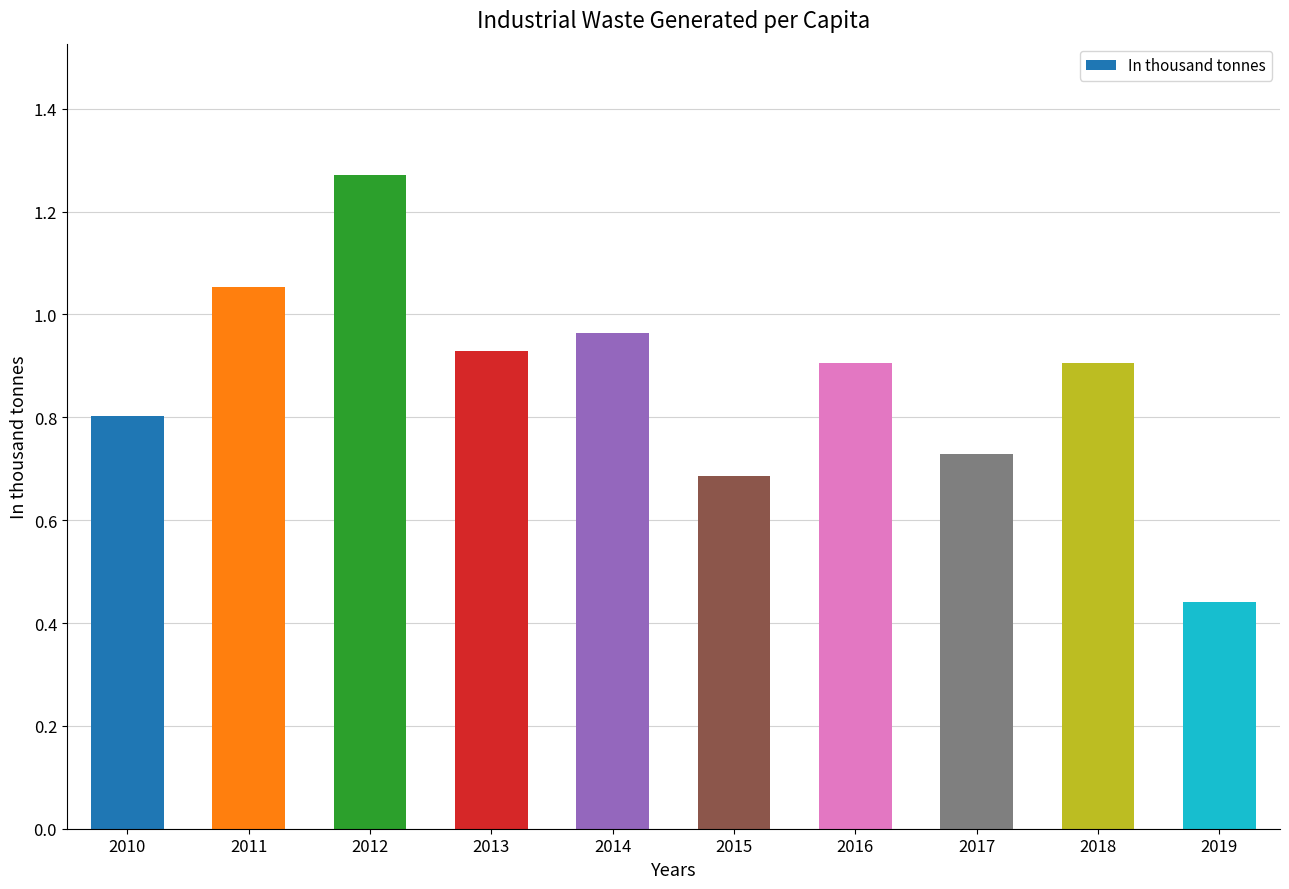

At which category does the chart reach its peak across all series?

2012